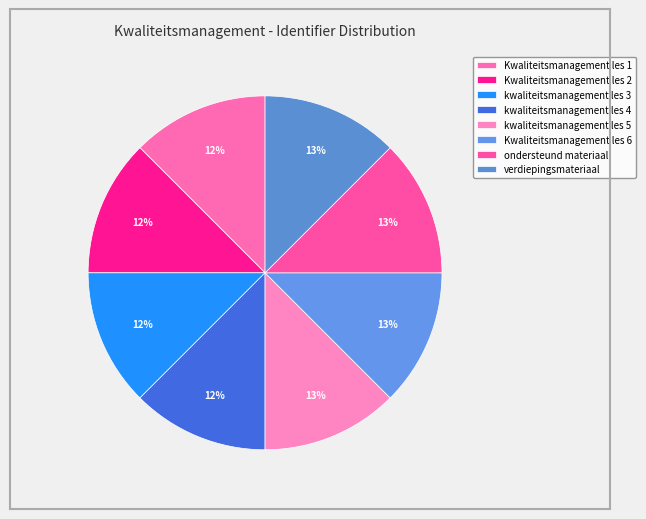

Rank the categories by value from lowest to highest.

Kwaliteitsmanagement les 1, Kwaliteitsmanagement les 2, kwaliteitsmanagement les 3, kwaliteitsmanagement les 4, kwaliteitsmanagement les 5, Kwaliteitsmanagement les 6, ondersteund materiaal, verdiepingsmateriaal